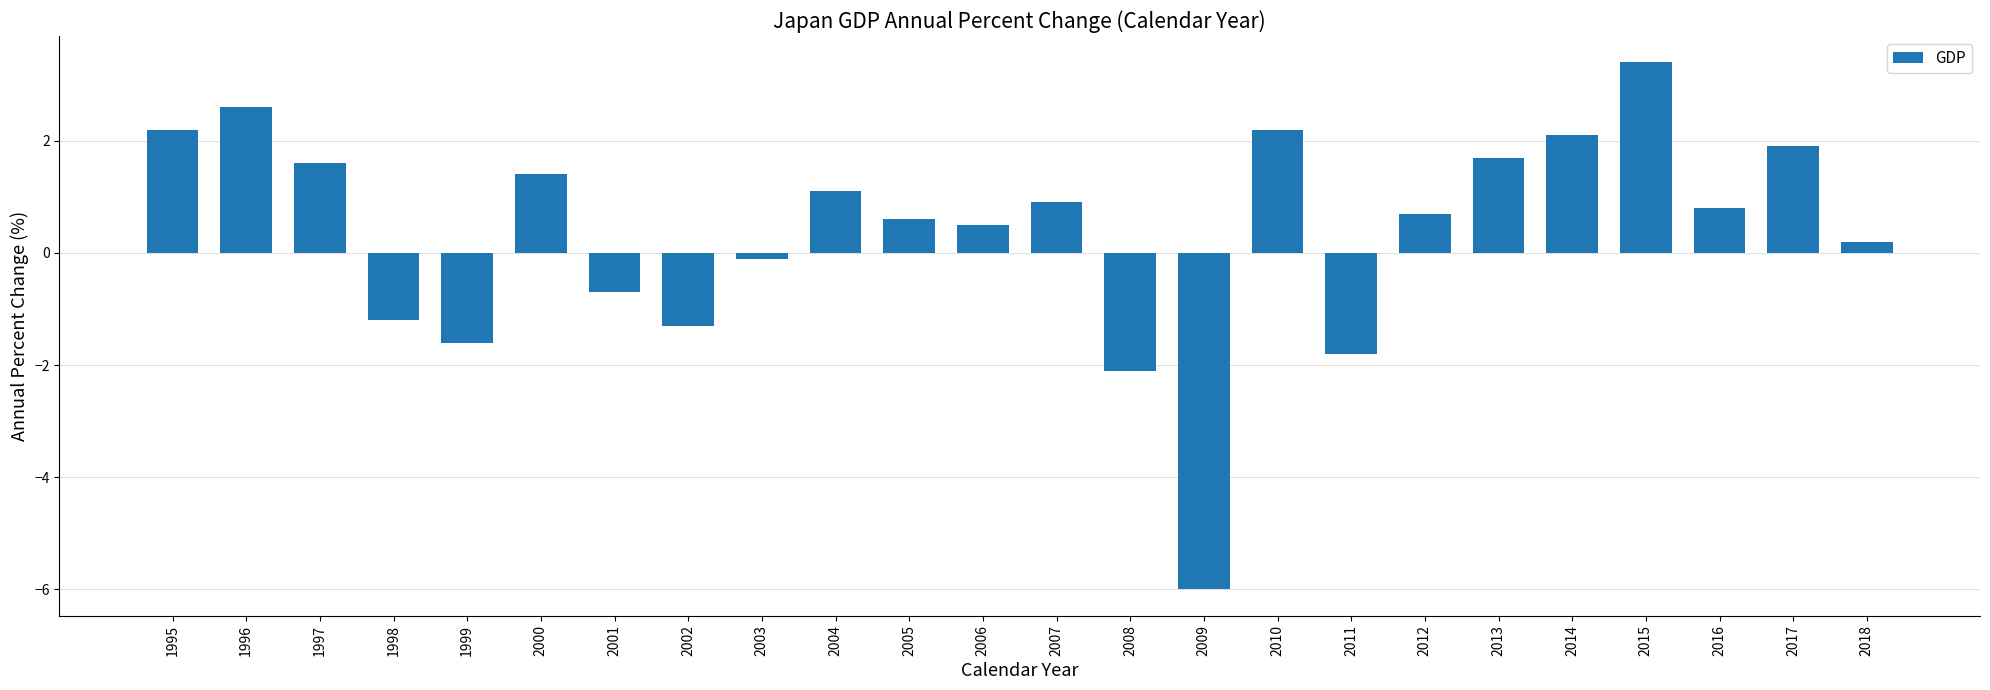

Reading left to right, transcribe all the data shown in this chart.

1995=2.2	1996=2.6	1997=1.6	1998=-1.2	1999=-1.6	2000=1.4	2001=-0.7	2002=-1.3	2003=-0.1	2004=1.1	2005=0.6	2006=0.5	2007=0.9	2008=-2.1	2009=-6.0	2010=2.2	2011=-1.8	2012=0.7	2013=1.7	2014=2.1	2015=3.4	2016=0.8	2017=1.9	2018=0.2